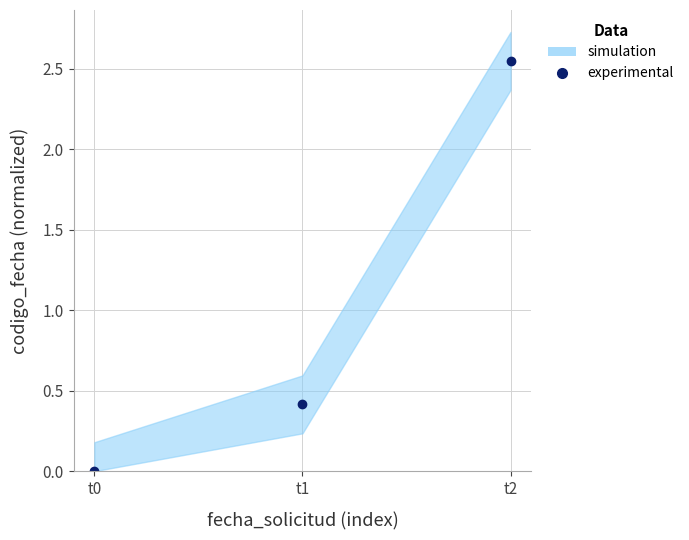

Rank the categories by value from highest to lowest.

t2, t1, t0